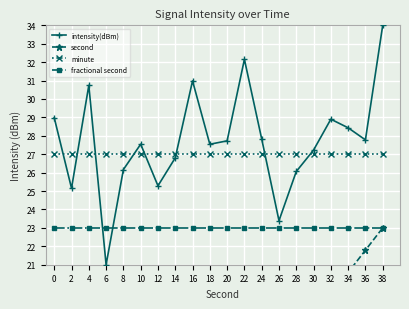

Is this an area chart (filled region under the line)?

No